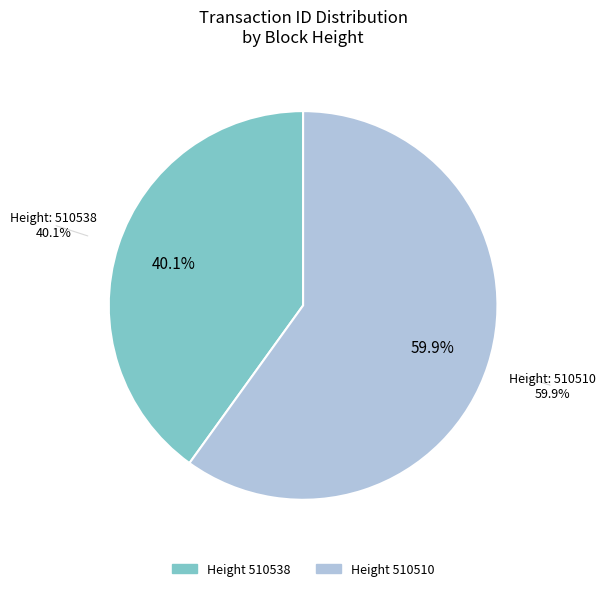

True or false: 510510 accounts for 60% of the total.

True